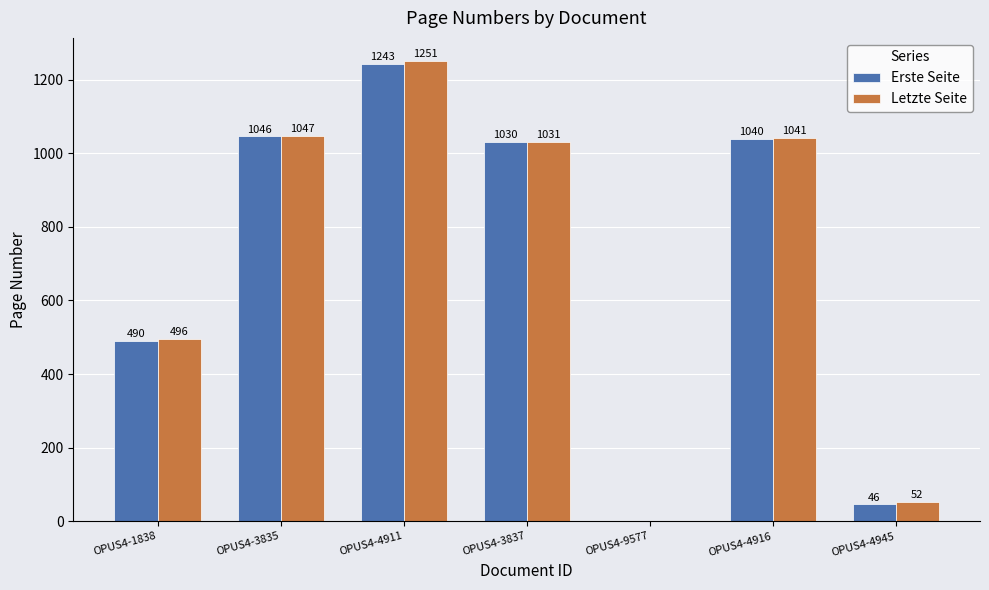

Is it true that Erste Seite equals 117 at OPUS4-1838?

False